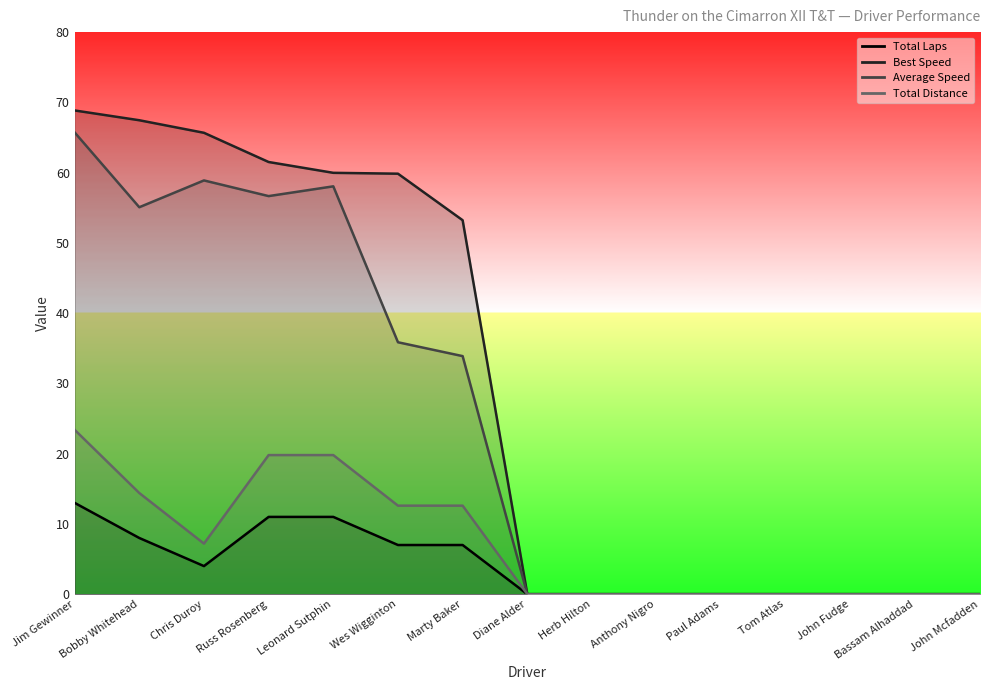

Rank the series by their maximum value, from highest to lowest.

Best Speed, Average Speed, Total Distance, Total Laps